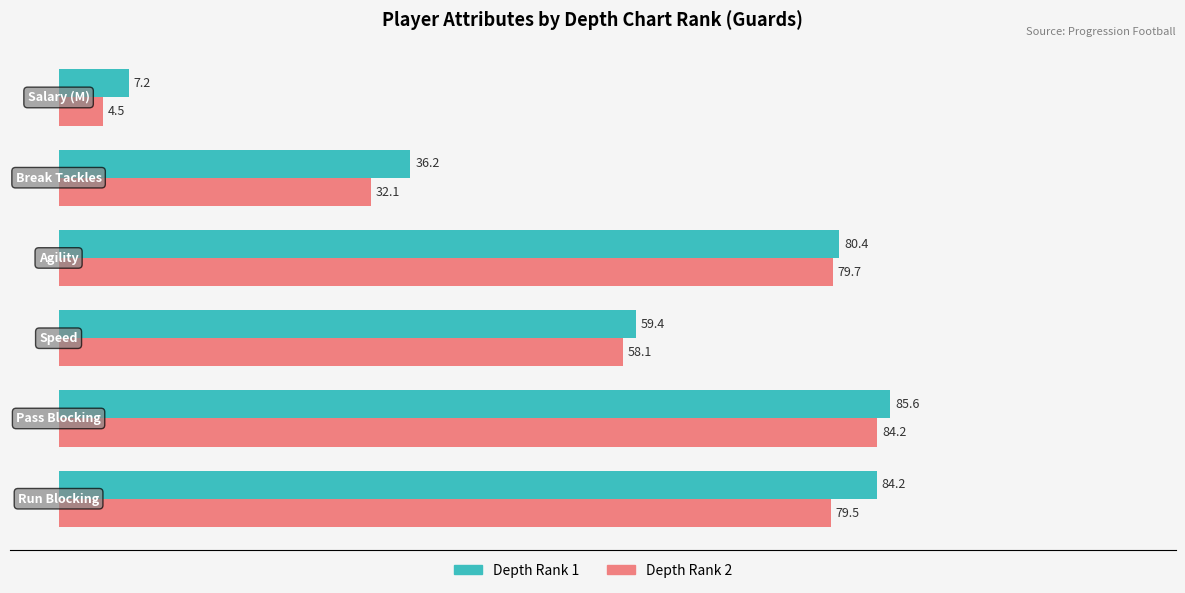

What is the difference between the second highest and minimum values in the Depth Rank 2 series?

75.1